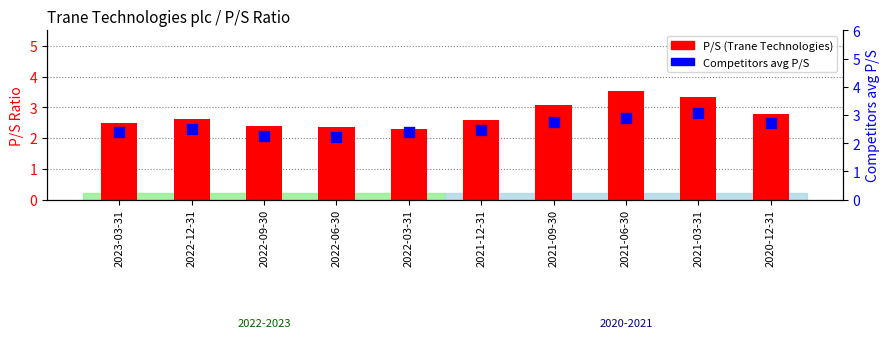

Which series reaches the maximum Y coordinate?

P/S (Trane Technologies)